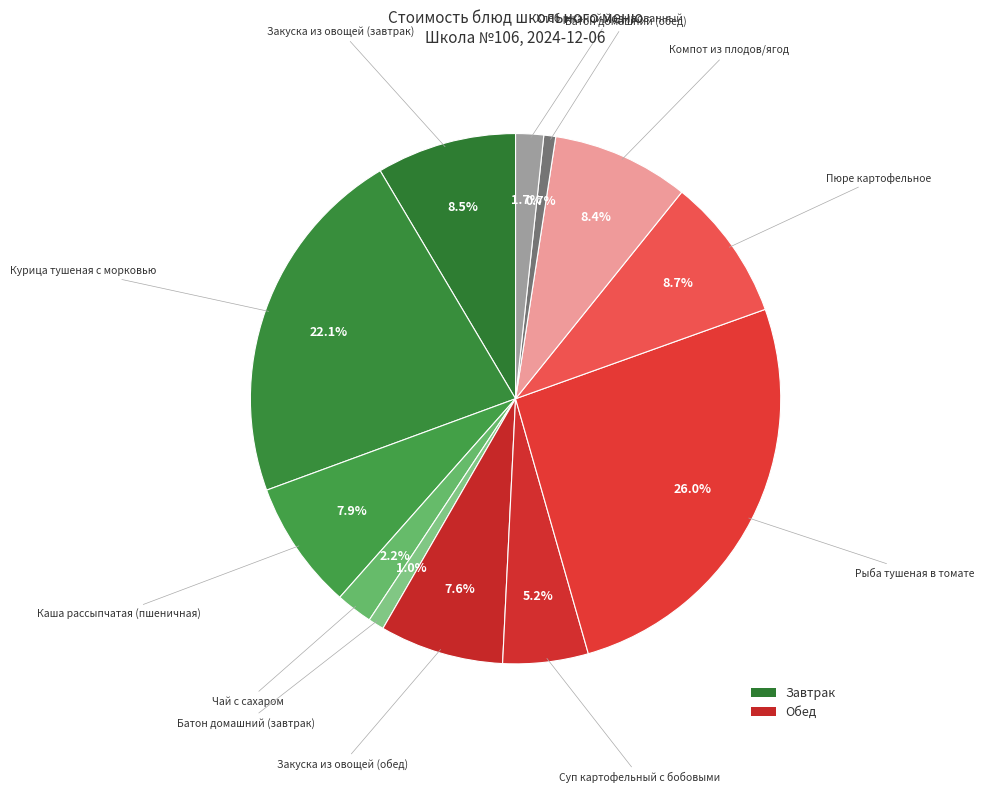

Count the number of slices in the pie.

12